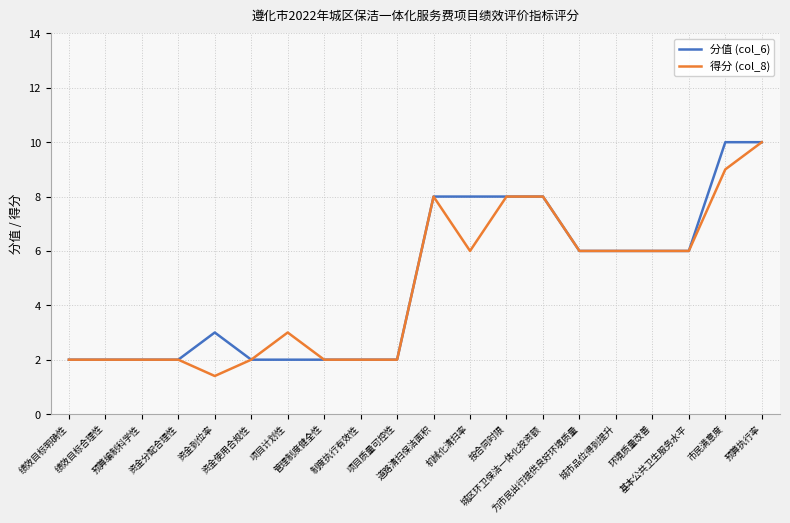

True or false: 得分 (col_8) has a value of 1.4 at 资金到位率.

True